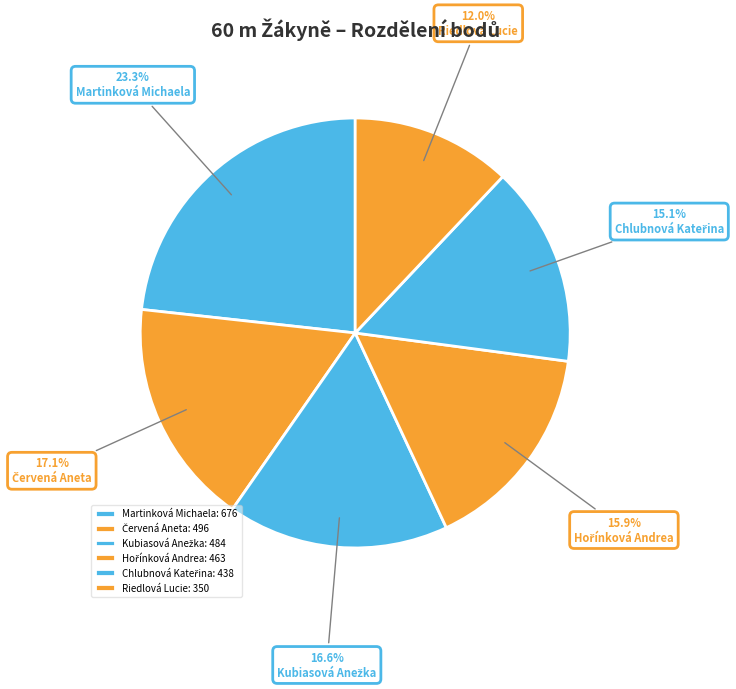

Which has a higher value, Červená Aneta or Martinková Michaela?

Martinková Michaela